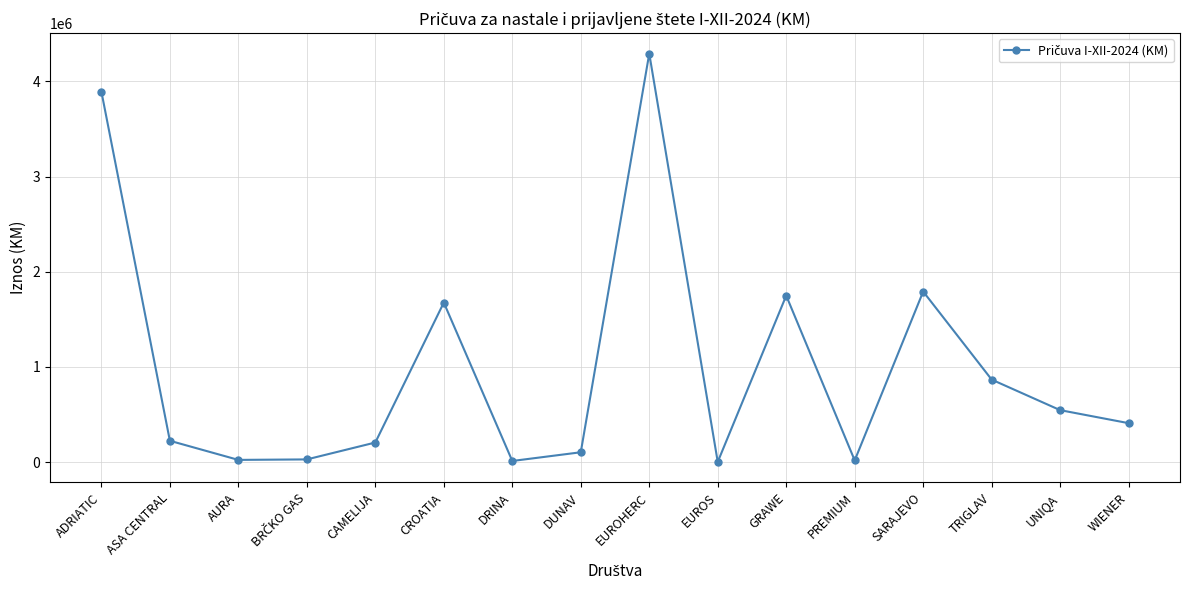

What is the smallest value displayed?

1857